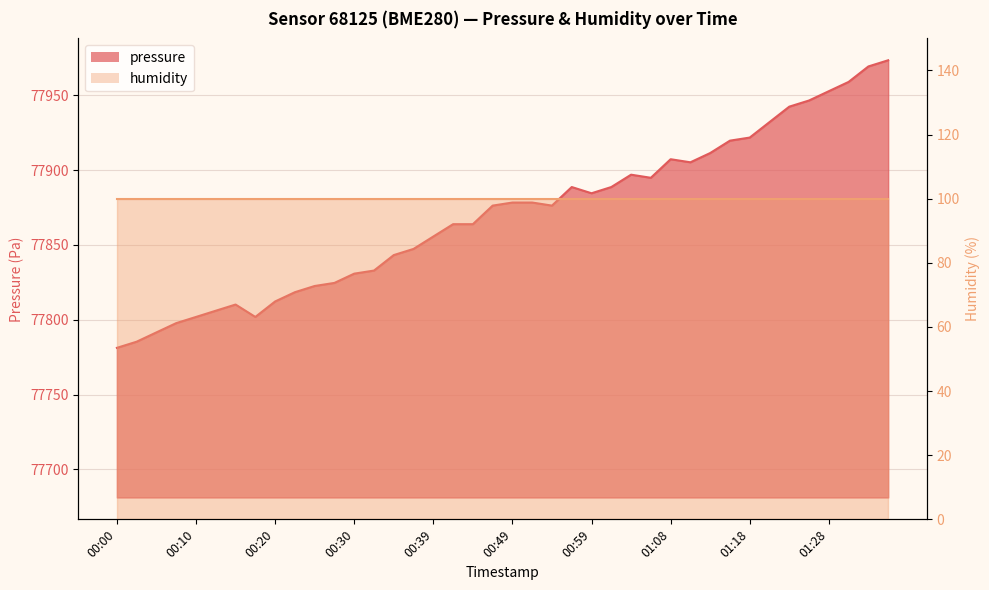

What value does the data have at 01:30?

77958.9